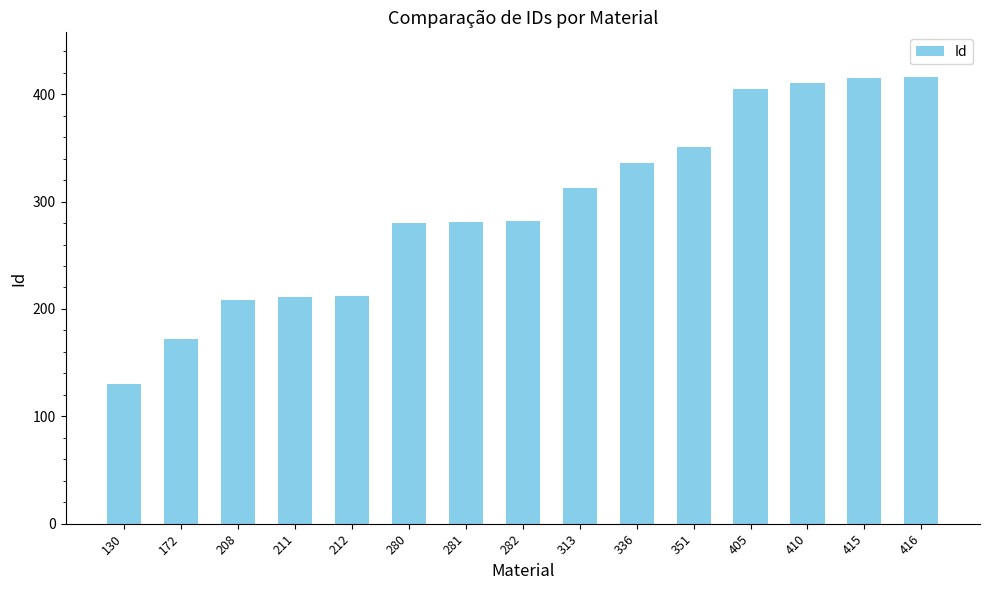

Where is the data nearest to the value 273?

280